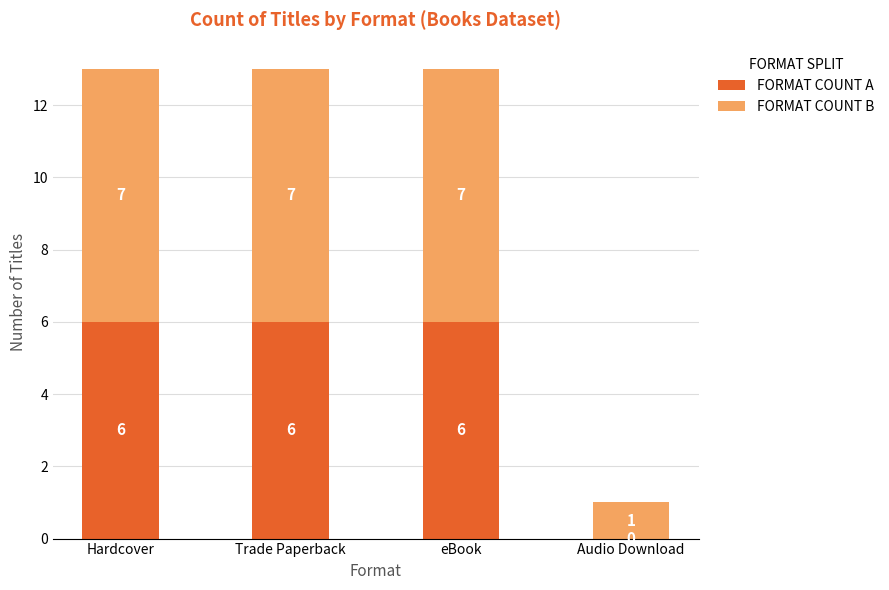

What is the sum of the FORMAT COUNT A values at eBook and Audio Download?

6